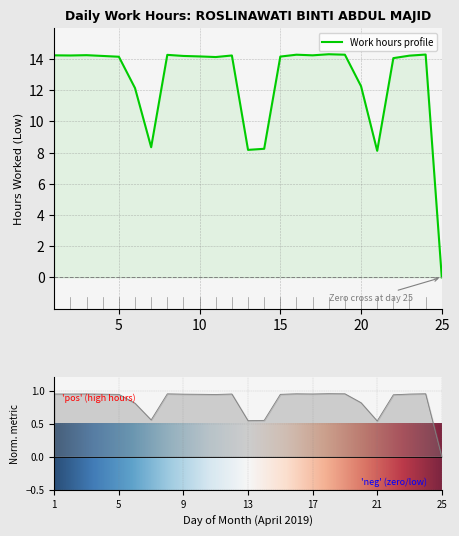

Reading right to left, extract all data points from this chart.

25=0.0	24=14.3	23=14.2	22=14.1	21=8.1	20=12.2	19=14.3	18=14.3	17=14.2	16=14.3	15=14.2	14=8.2	13=8.2	12=14.2	11=14.1	10=14.2	9=14.2	8=14.3	7=8.3	6=12.1	5=14.1	4=14.2	3=14.2	2=14.2	1=14.2